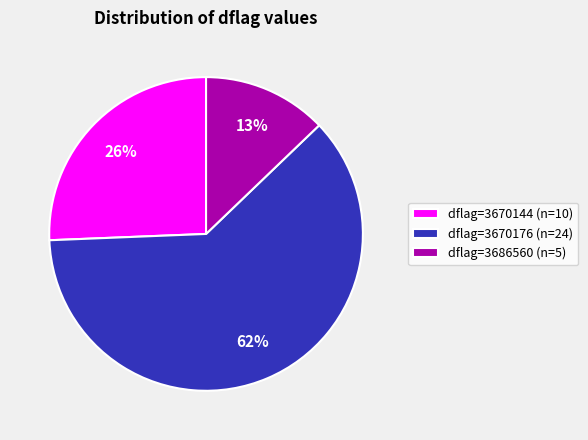

Which has a higher value, dflag=3686560 (n=5) or dflag=3670176 (n=24)?

dflag=3670176 (n=24)